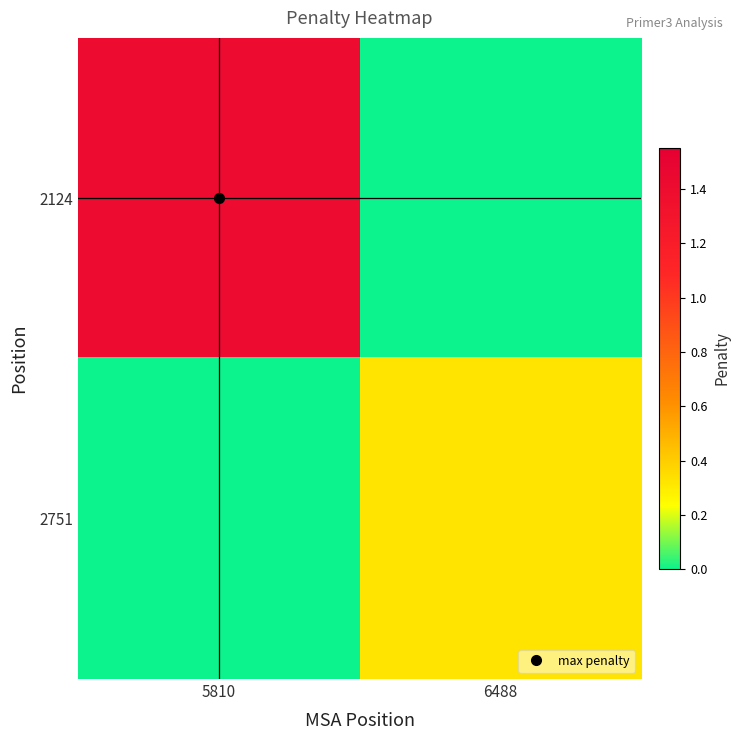

At 6488, list the series in order from largest to smallest.

2751, 2124